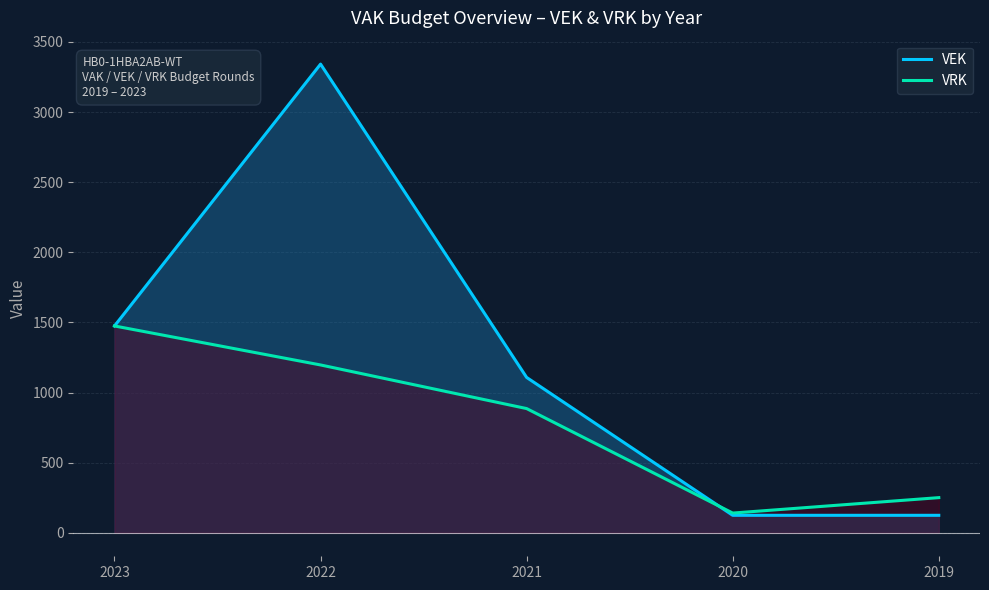

What is the sum of all VRK values?

3950